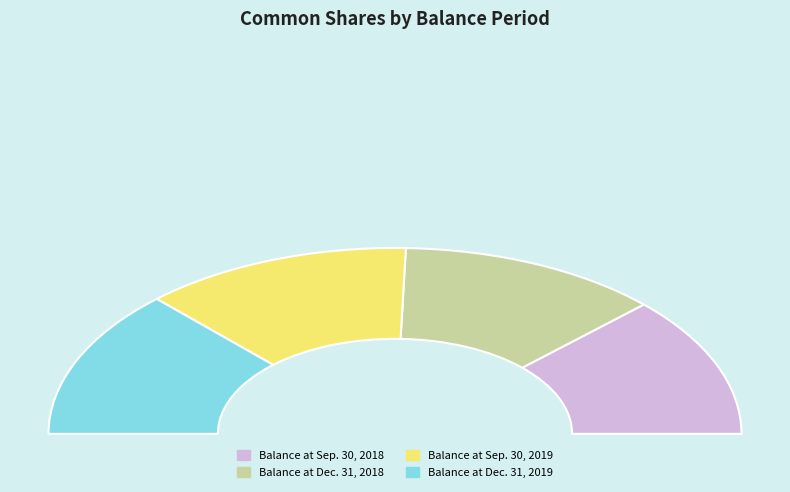

How many segments does this pie chart have?

4